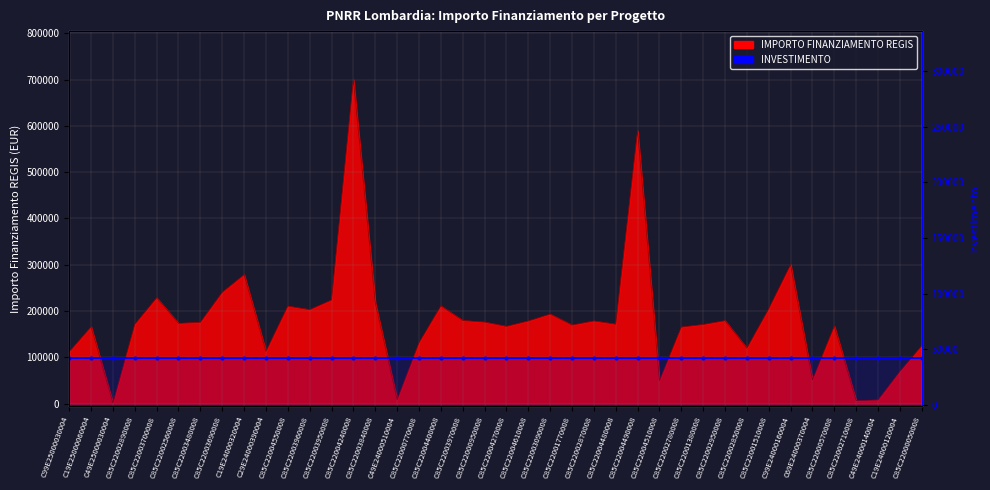

What is the value of the 28th point from the left?

49500.0